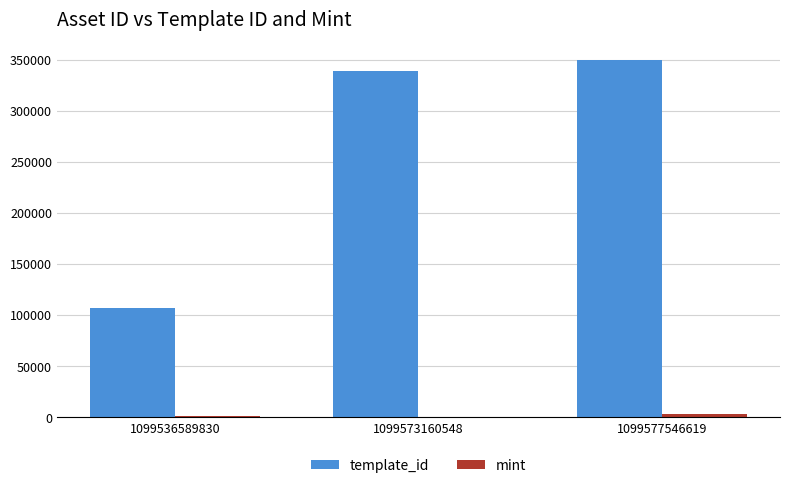

What is the maximum value shown in the chart?

349523